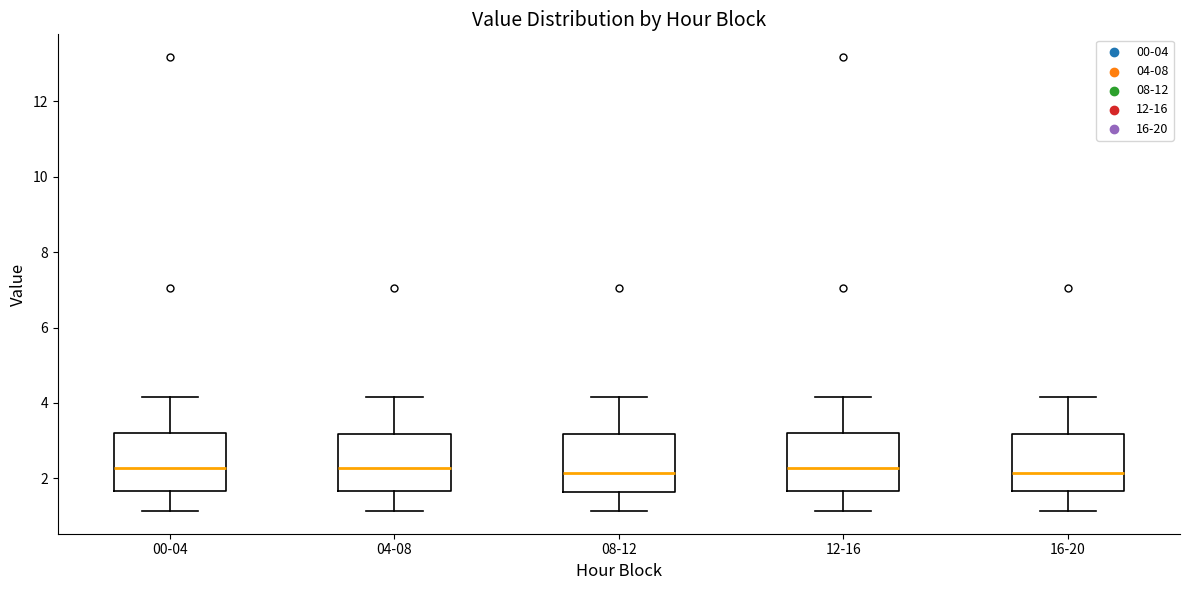

Where does the lower whisker of the box for 04-08 end on the y-axis? The values are not printed on the chart, so give them approximately, as read against the axis.

1.2